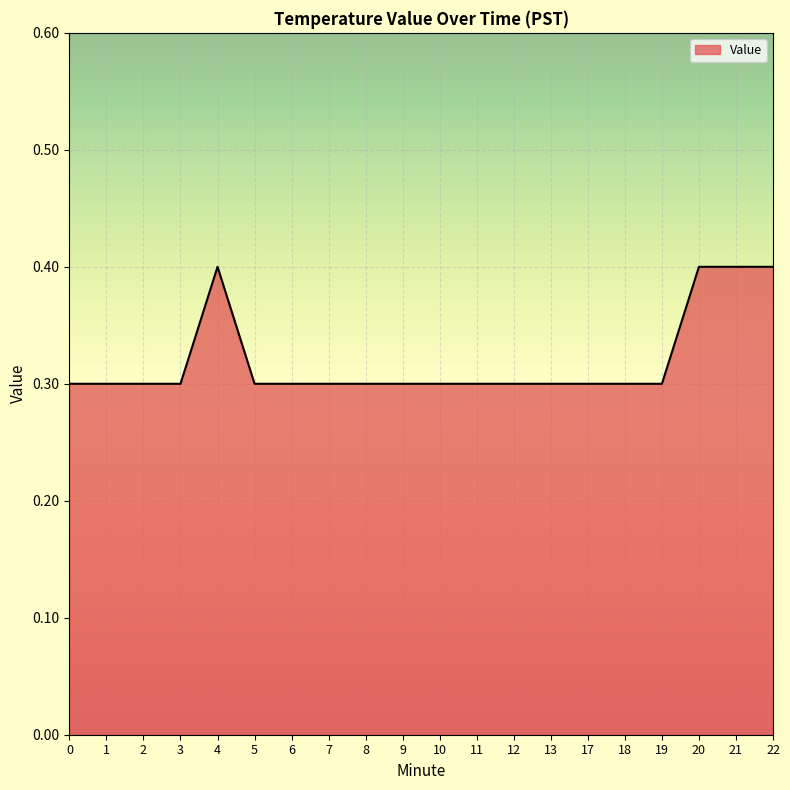

The value at 3 is 0.3. True or false?

True